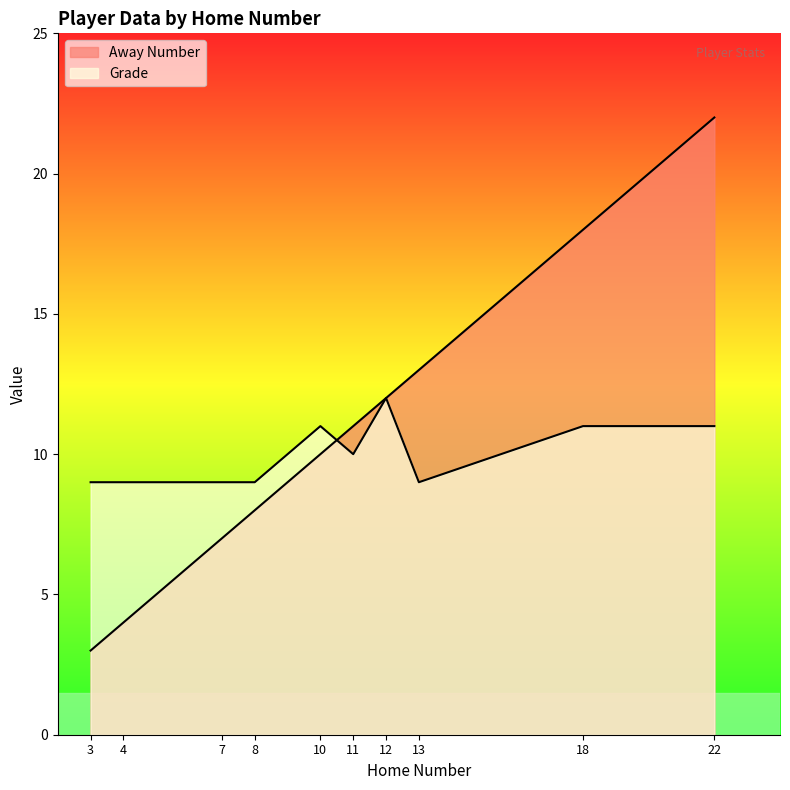

Which series has the largest total across all categories?

Away Number